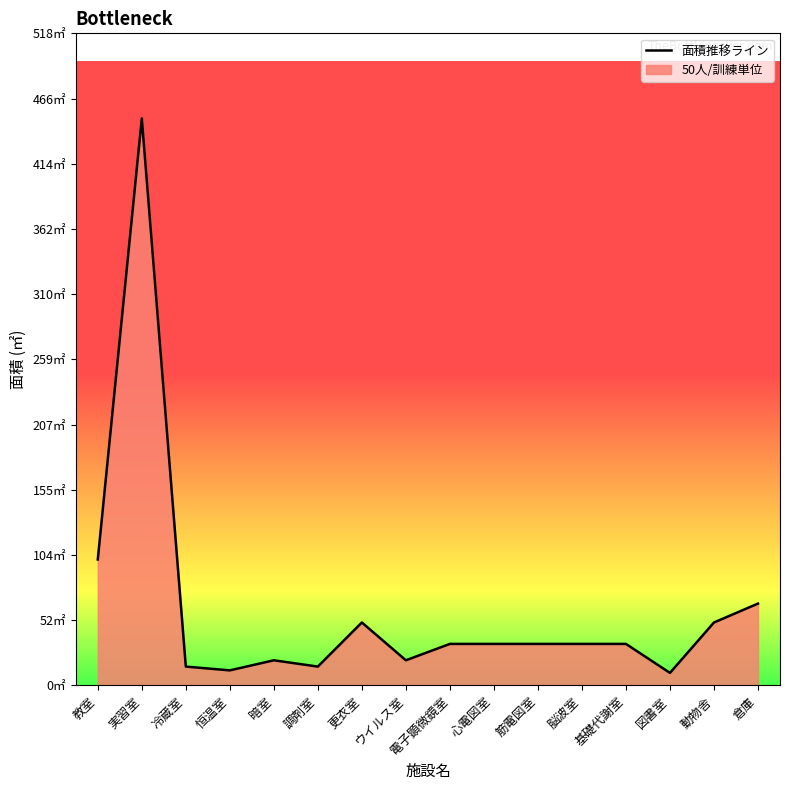

What is the smallest value displayed?

10